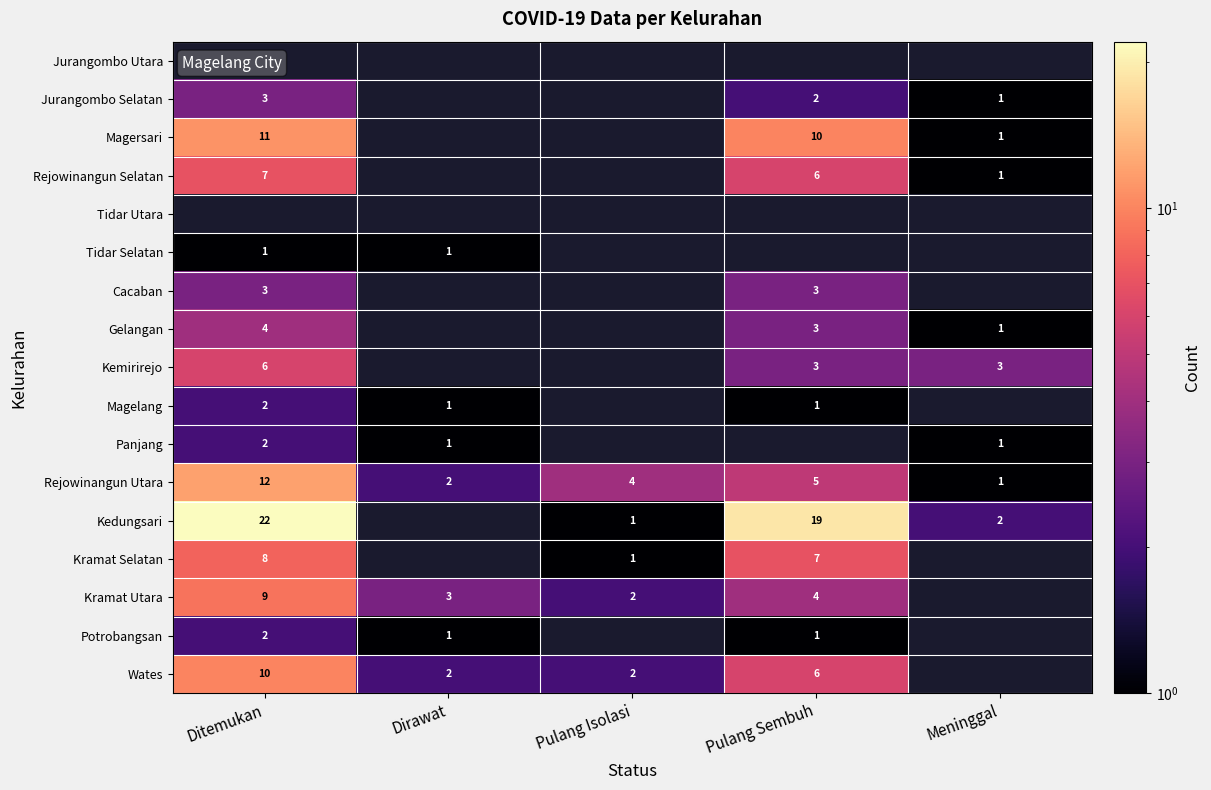

True or false: Jurangombo Selatan has a value of 3 at Ditemukan.

True